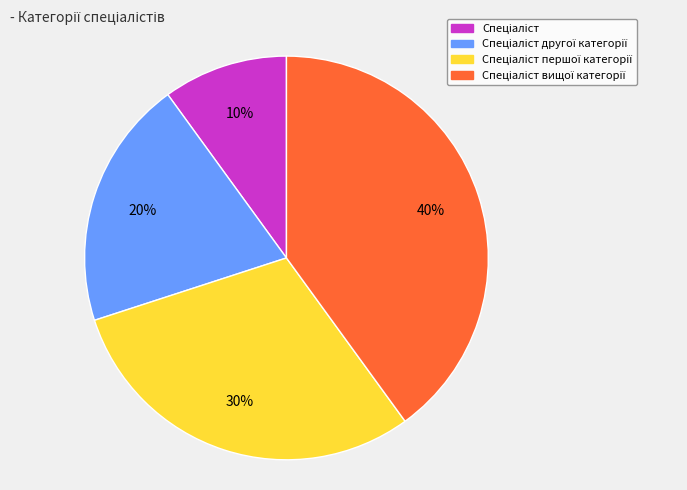

To the nearest percent, what is the difference between the largest and smallest slice percentages?

30%